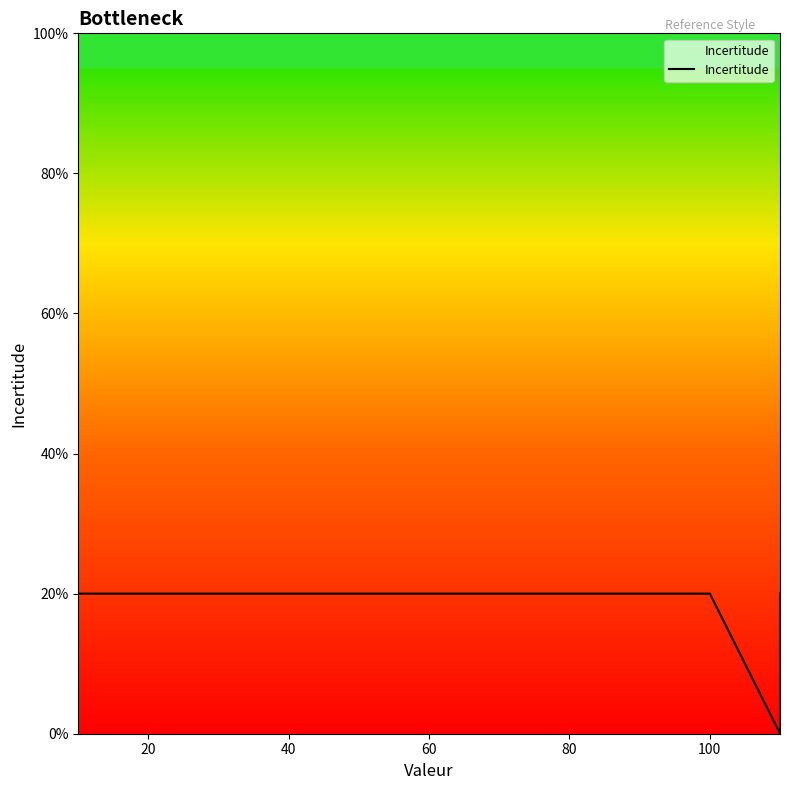

How many values are between 0 and 1?

8